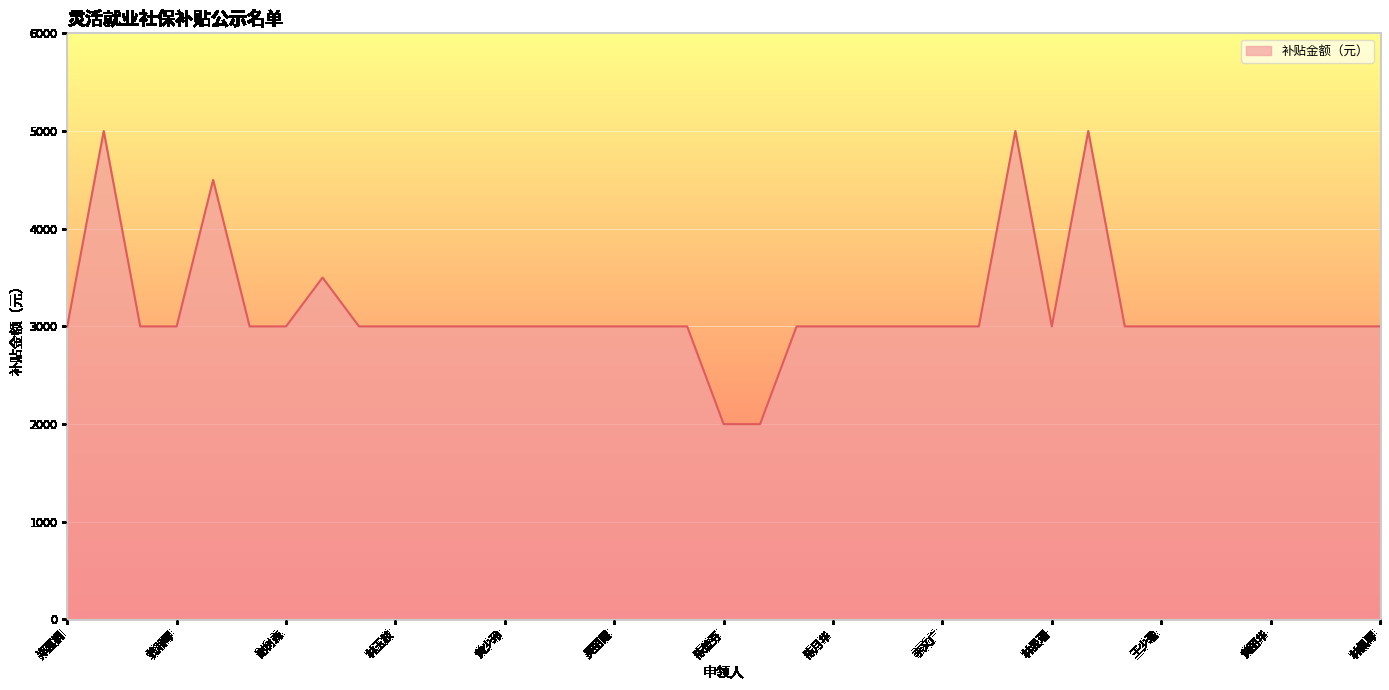

True or false: there are more than 2 points higher than both neighbors.

True